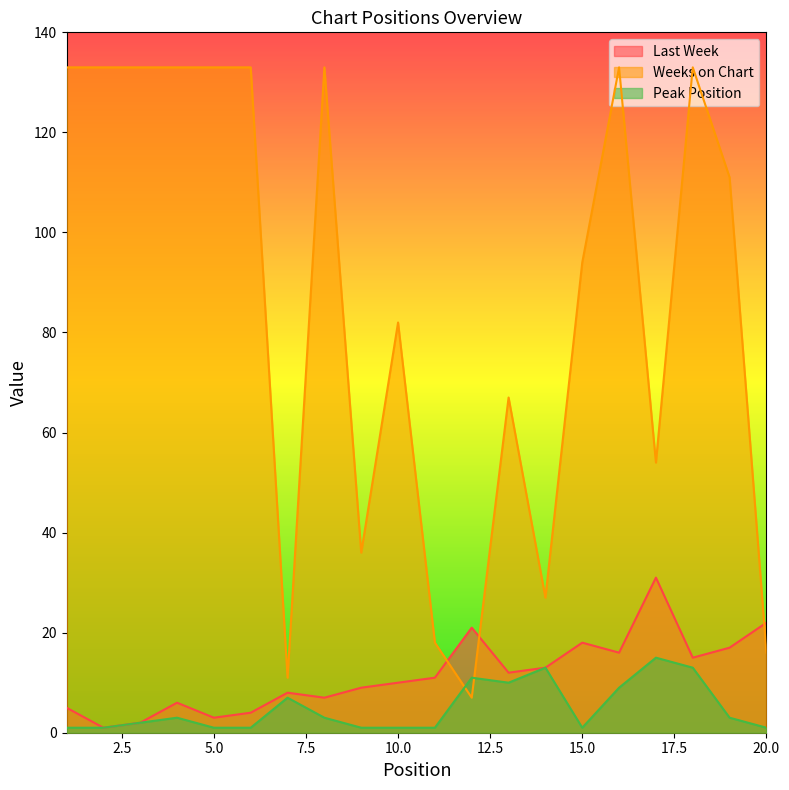

What is the lowest value of the Peak Position series?

1